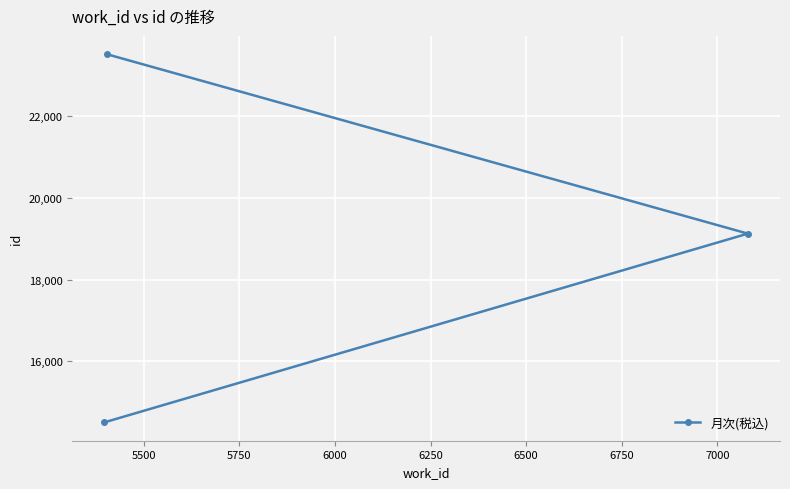

What is the sum of all values?

57146